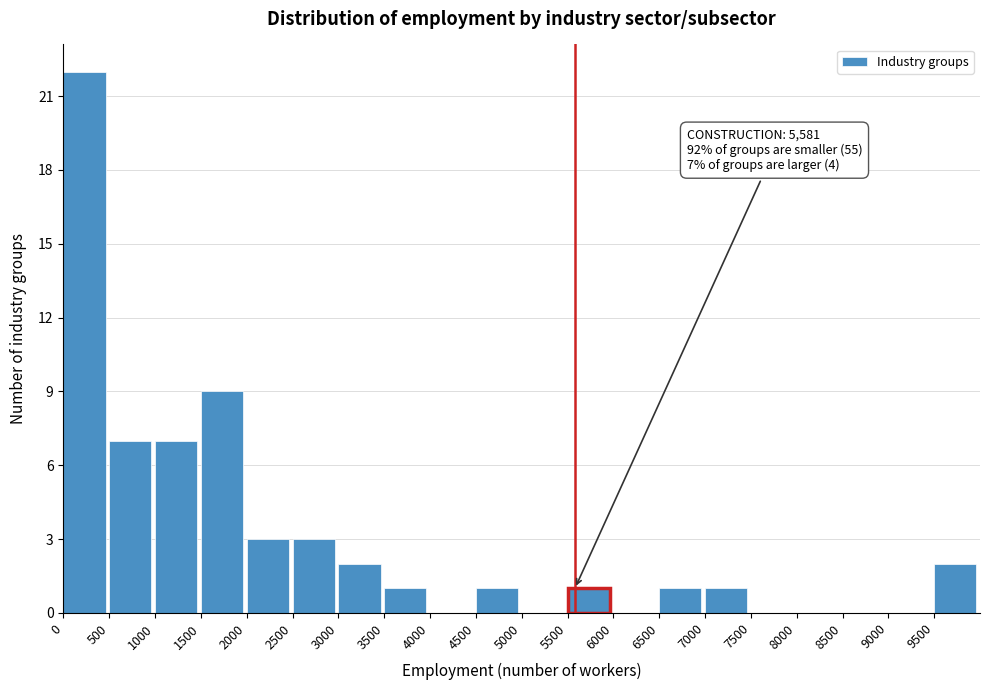

Over which range of the x-axis is the bar tallest?

0 to 500